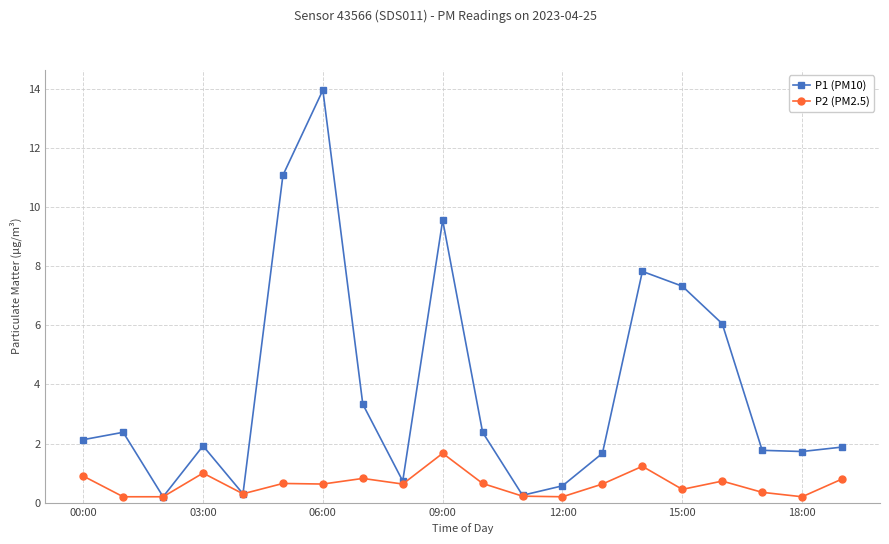

At how many categories does at least one series exceed 4?

6